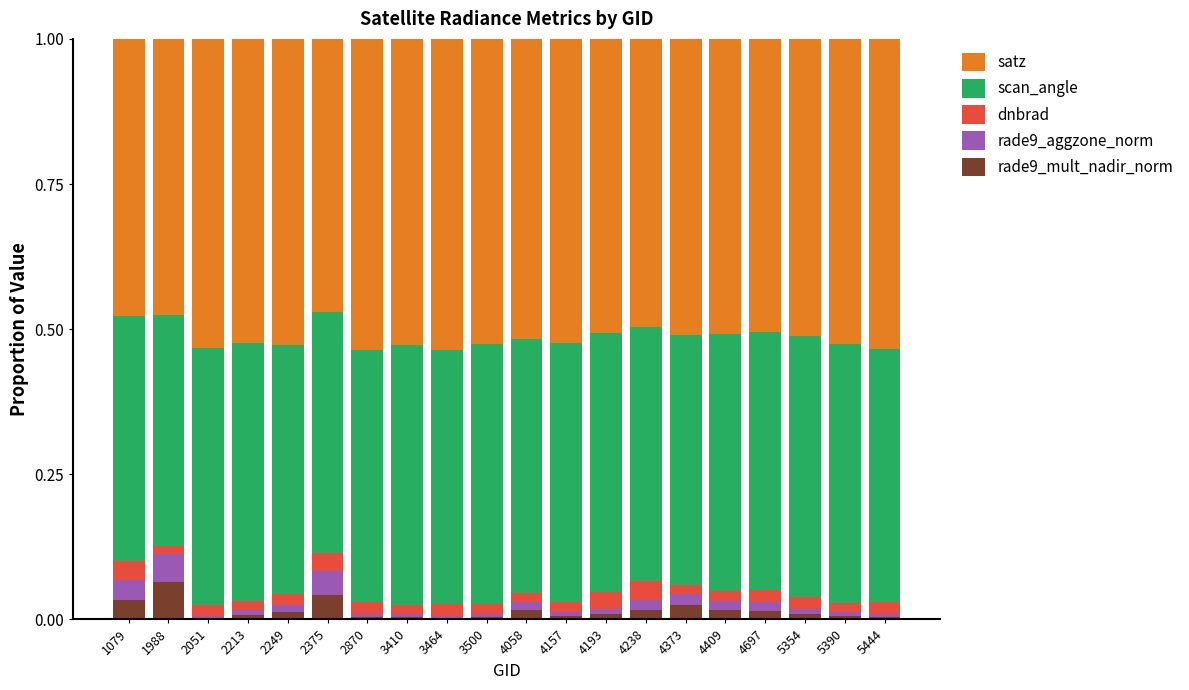

Does the chart contain stacked bars?

Yes